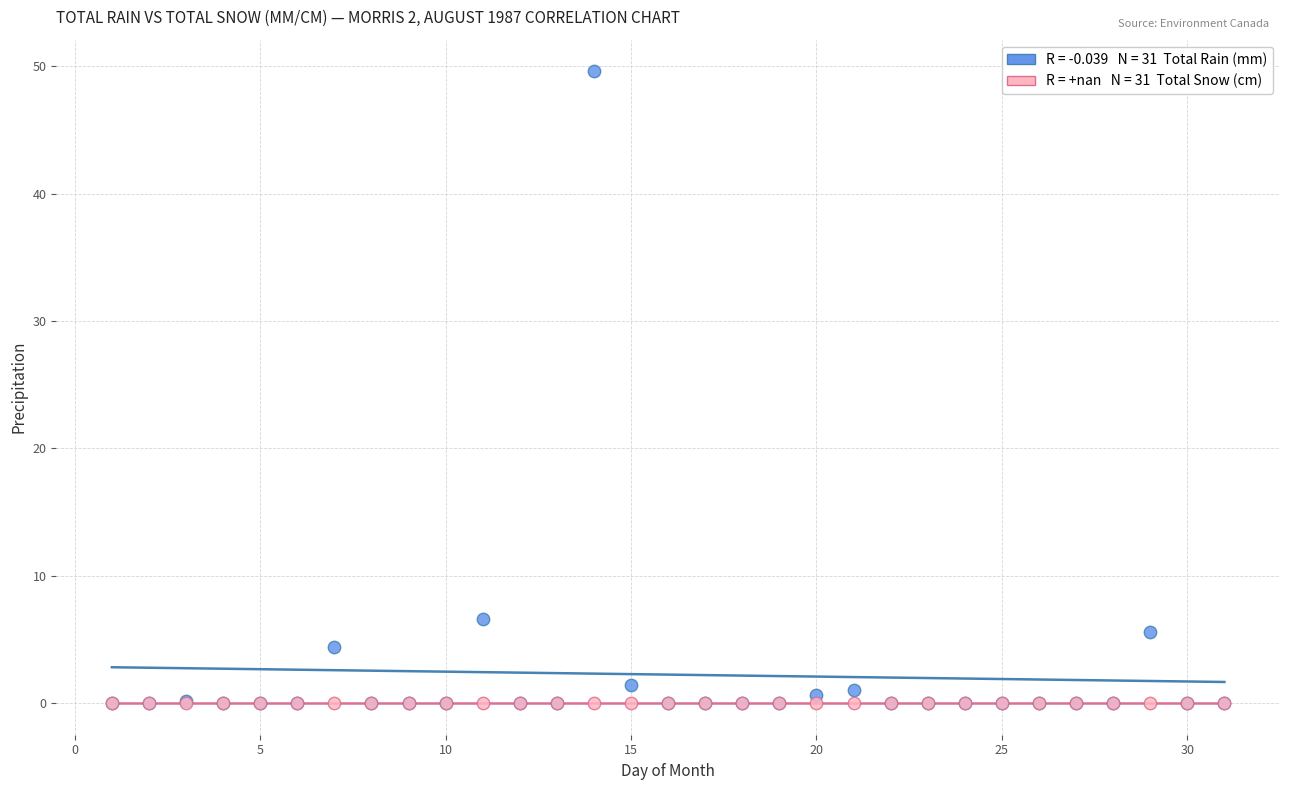

Across all series, what Y value is closest to 24?

6.6